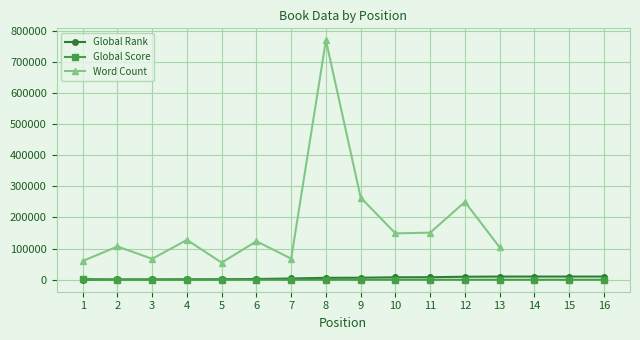

What is the difference between the Global Rank values at 3 and 13?

8920